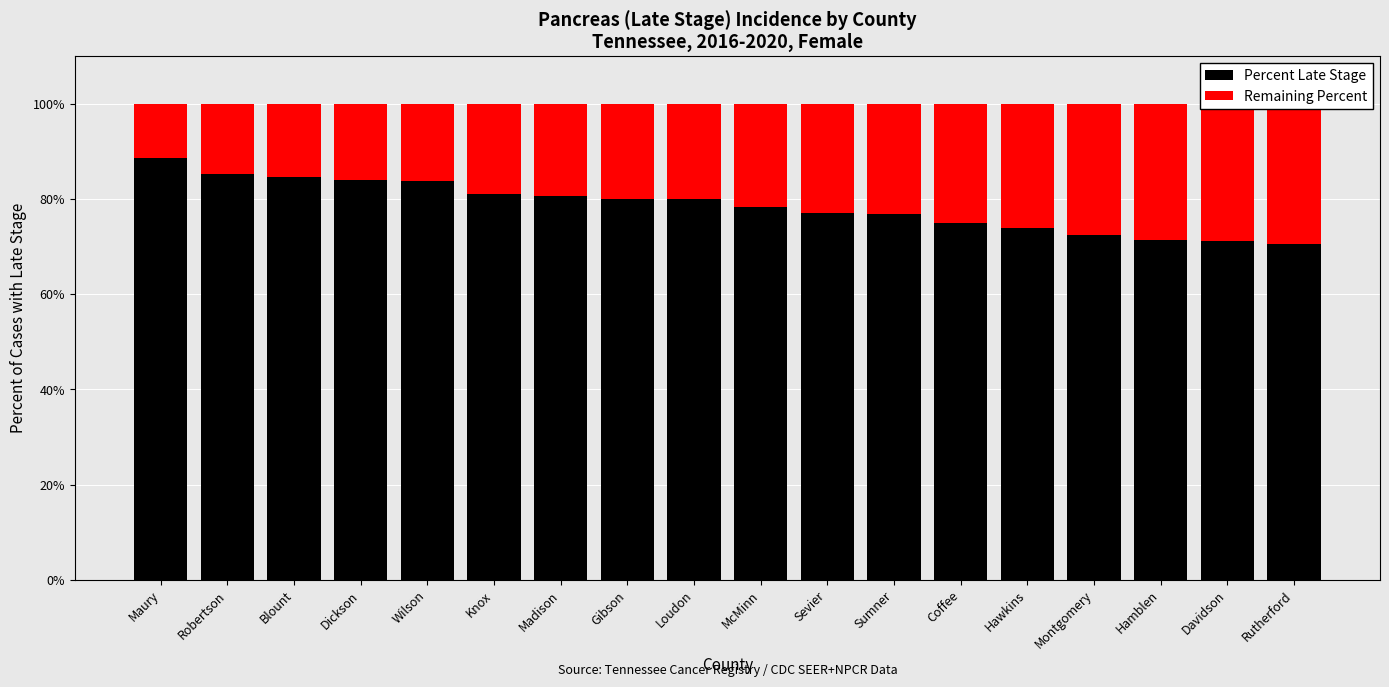

What is the value of the Remaining Percent bar at the 7th from the left?

19.4